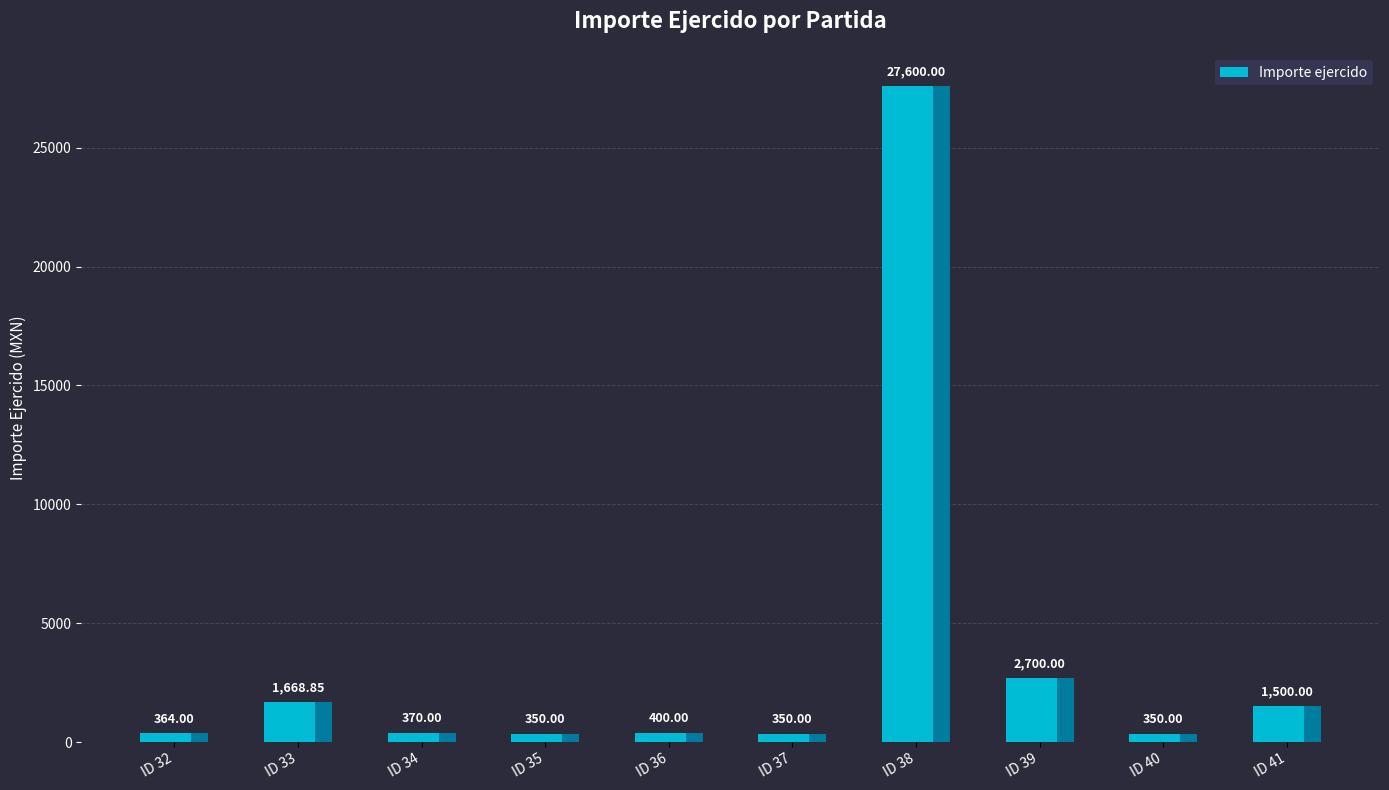

Count the number of categories in the chart.

10